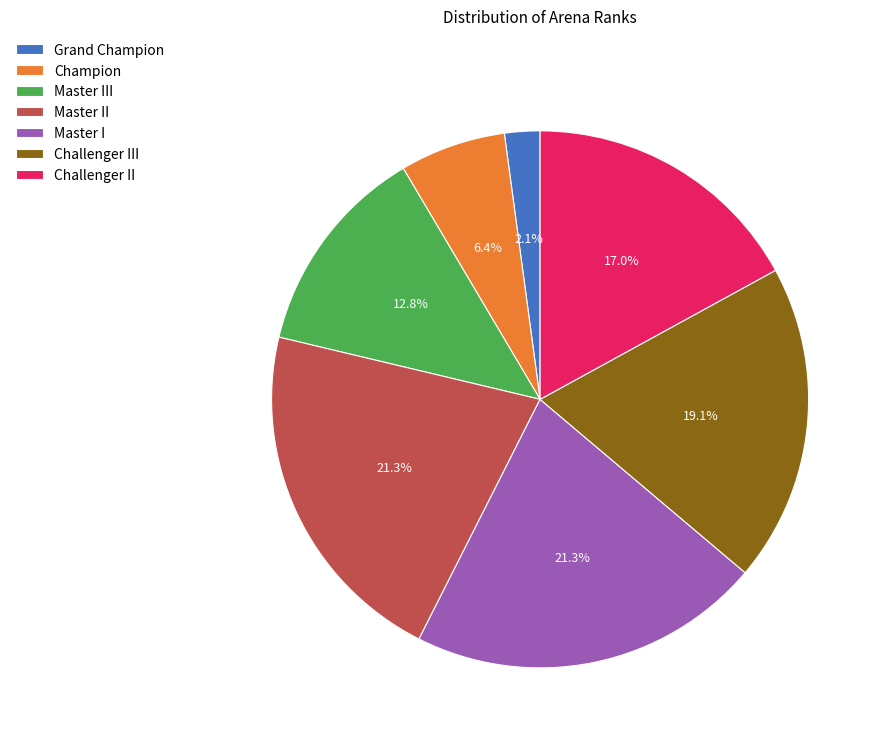

To the nearest percent, what portion does Master I represent?

21%